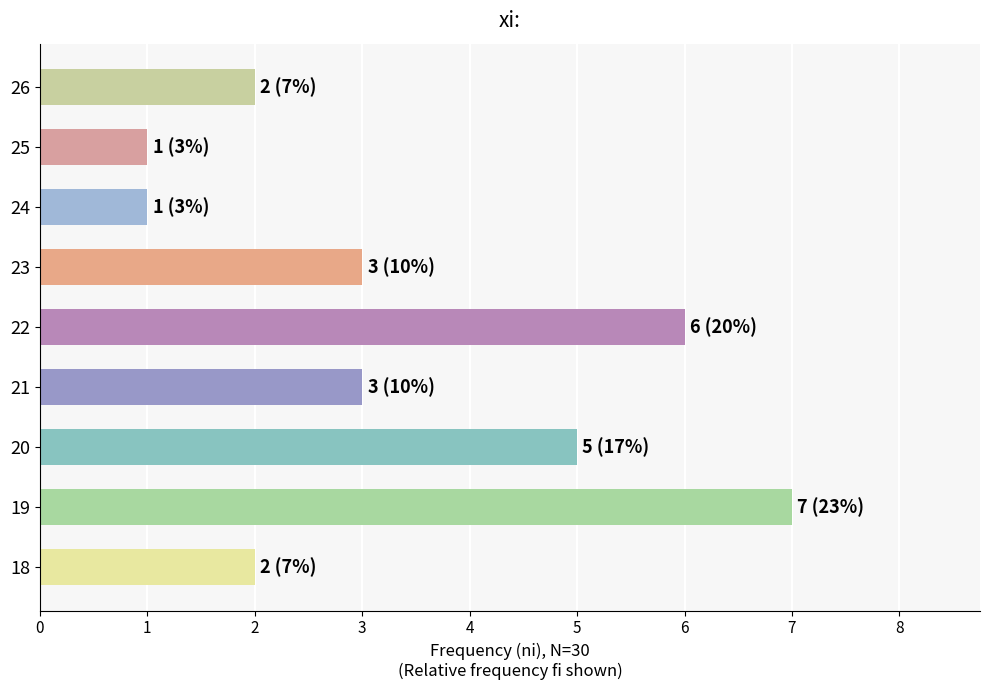

The chart shows a value of 5 at 19. True or false?

False